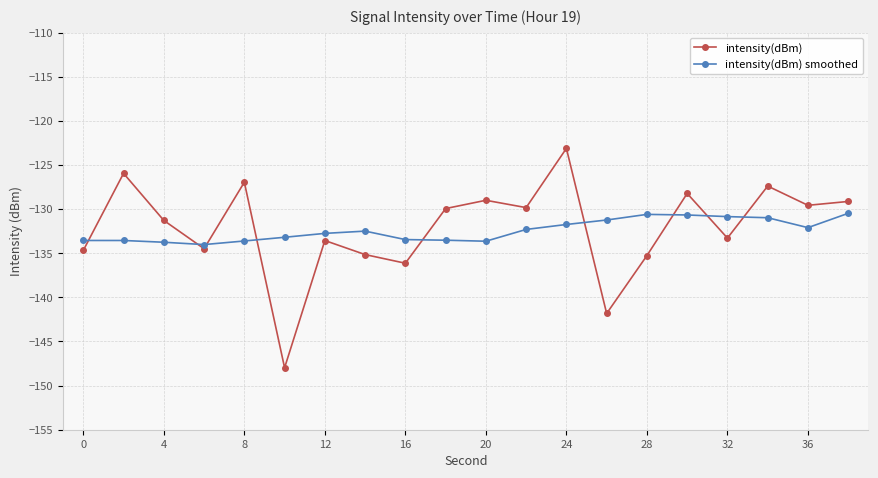

True or false: intensity(dBm) smoothed and intensity(dBm) cross at least once.

True